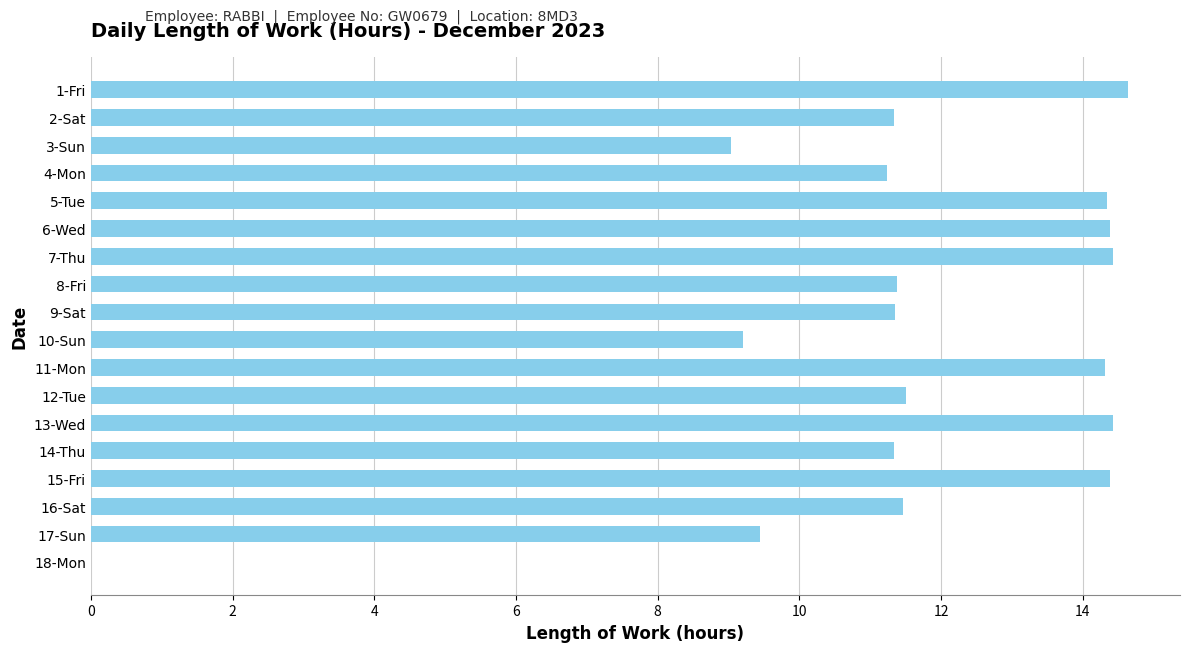

True or false: the data shows 9.6 at 11-Mon.

False